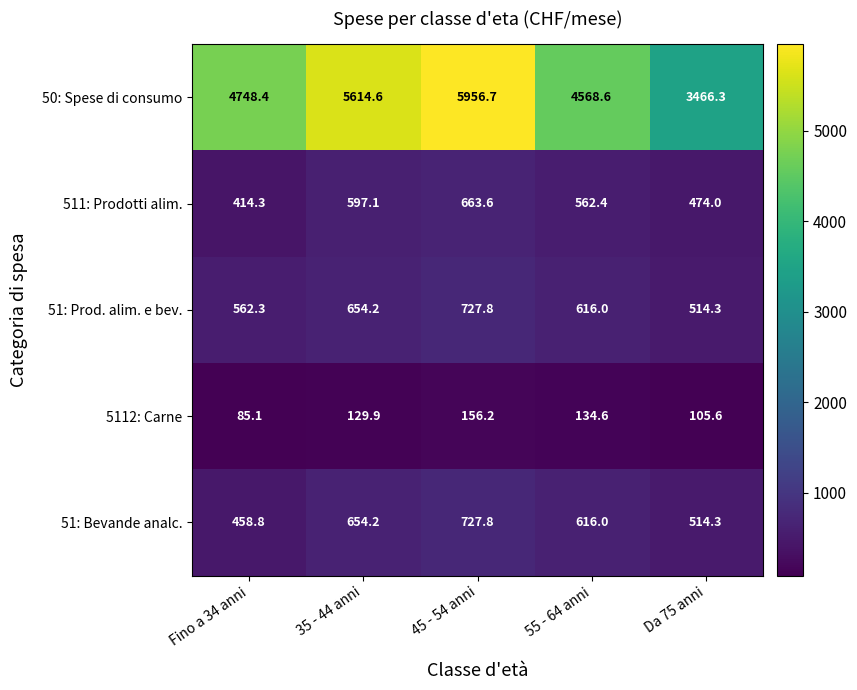

List the labels in order of 50: Spese di consumo value, largest first.

45 - 54 anni, 35 - 44 anni, Fino a 34 anni, 55 - 64 anni, Da 75 anni